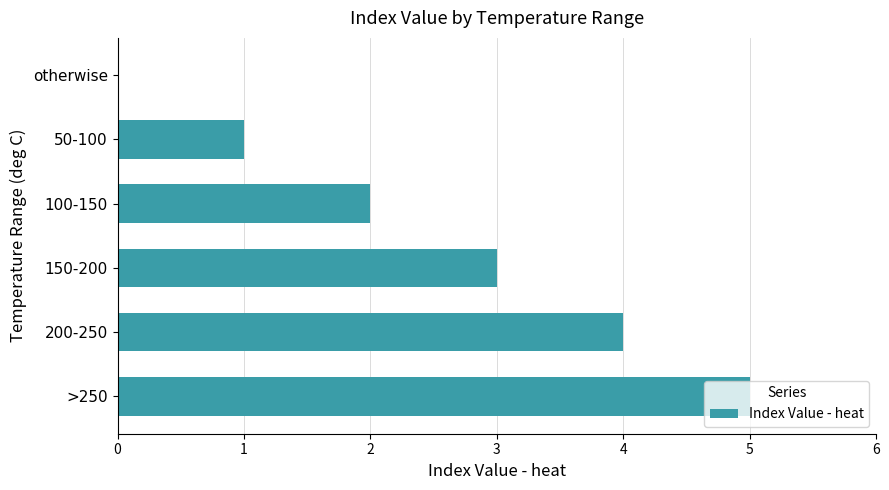

Are the bars grouped side by side (vs. stacked)?

No